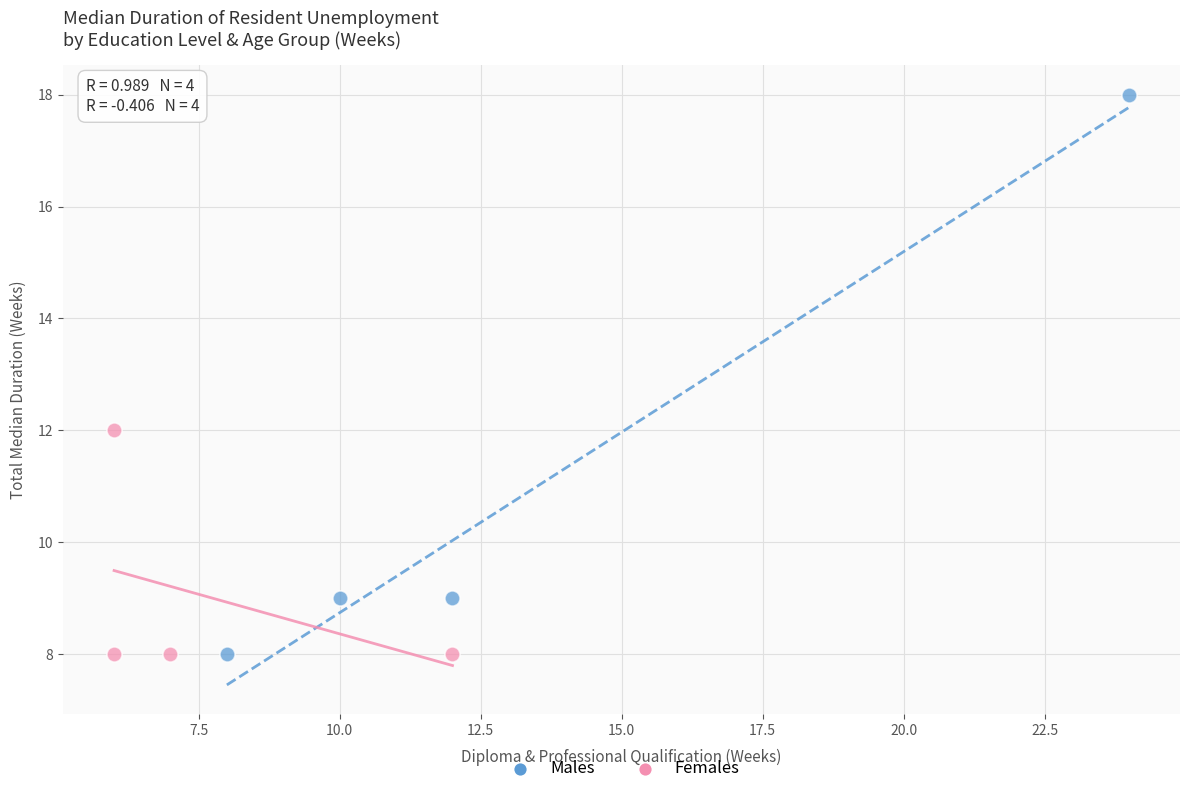

Which series reaches the maximum Y coordinate?

Males